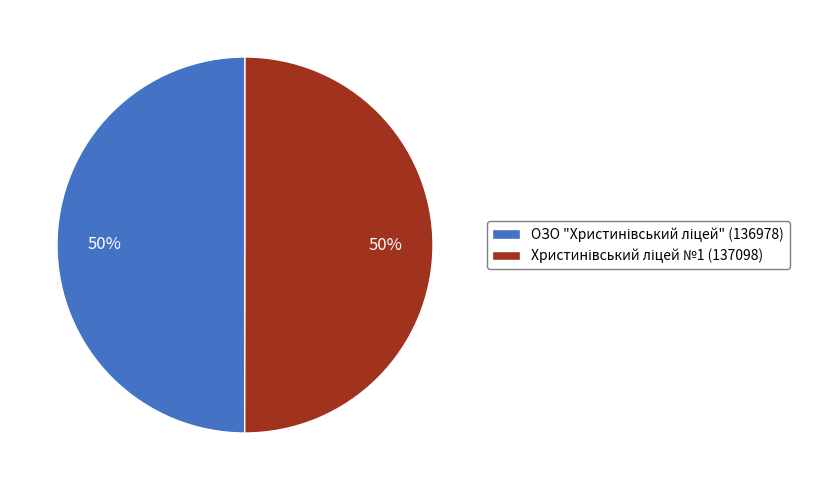

Which slice represents more than half of the pie?

Христинівський ліцей №1